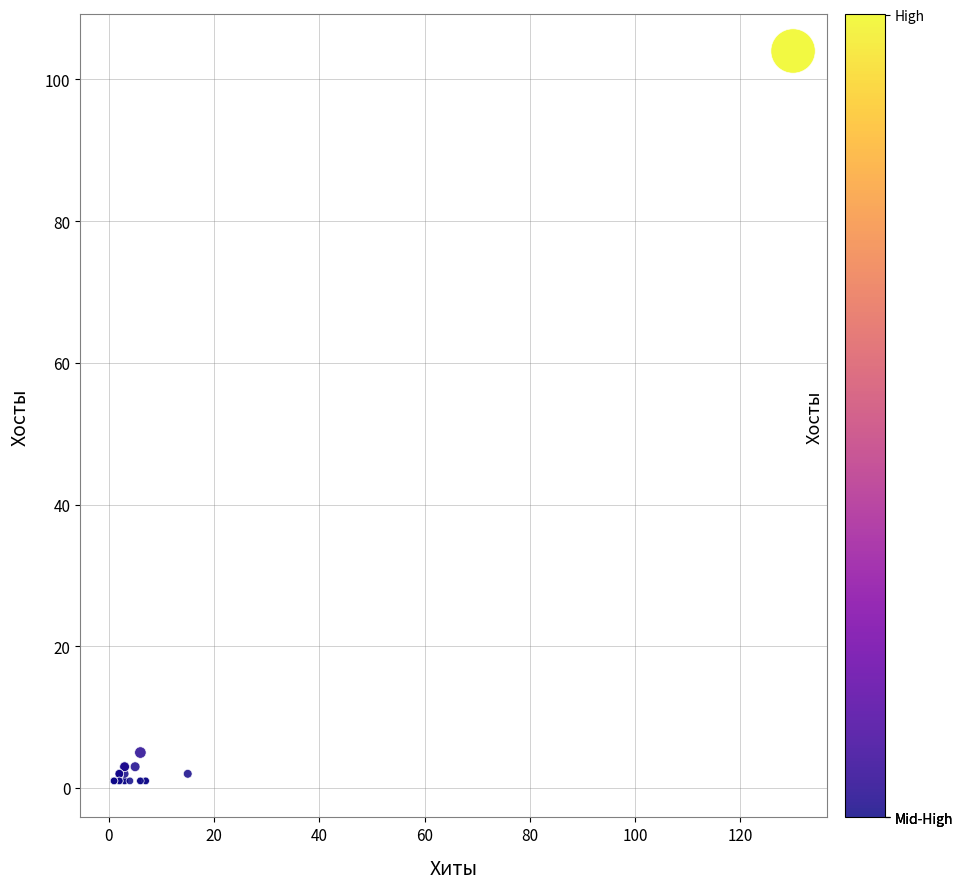

What Y value in the scatter plot is closest to 52?

5